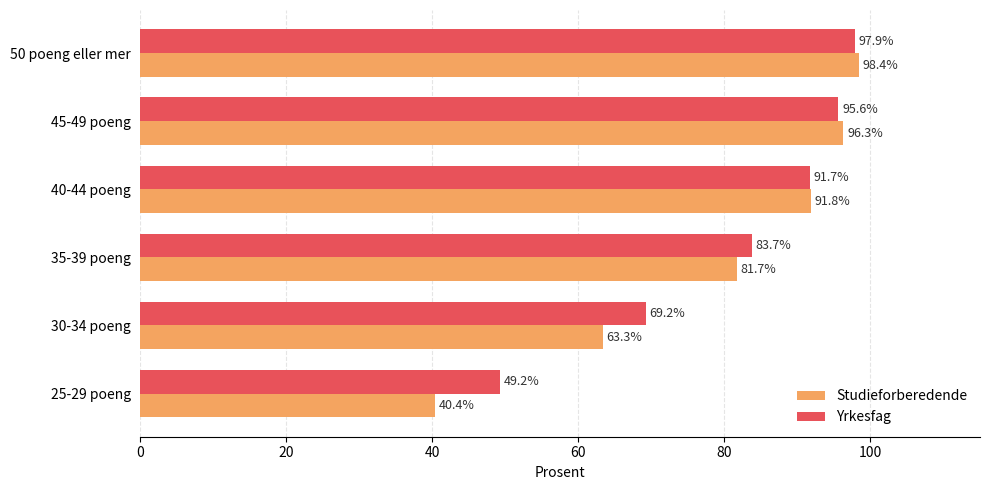

What is the difference between the maximum and minimum values in the Yrkesfag series?

48.7